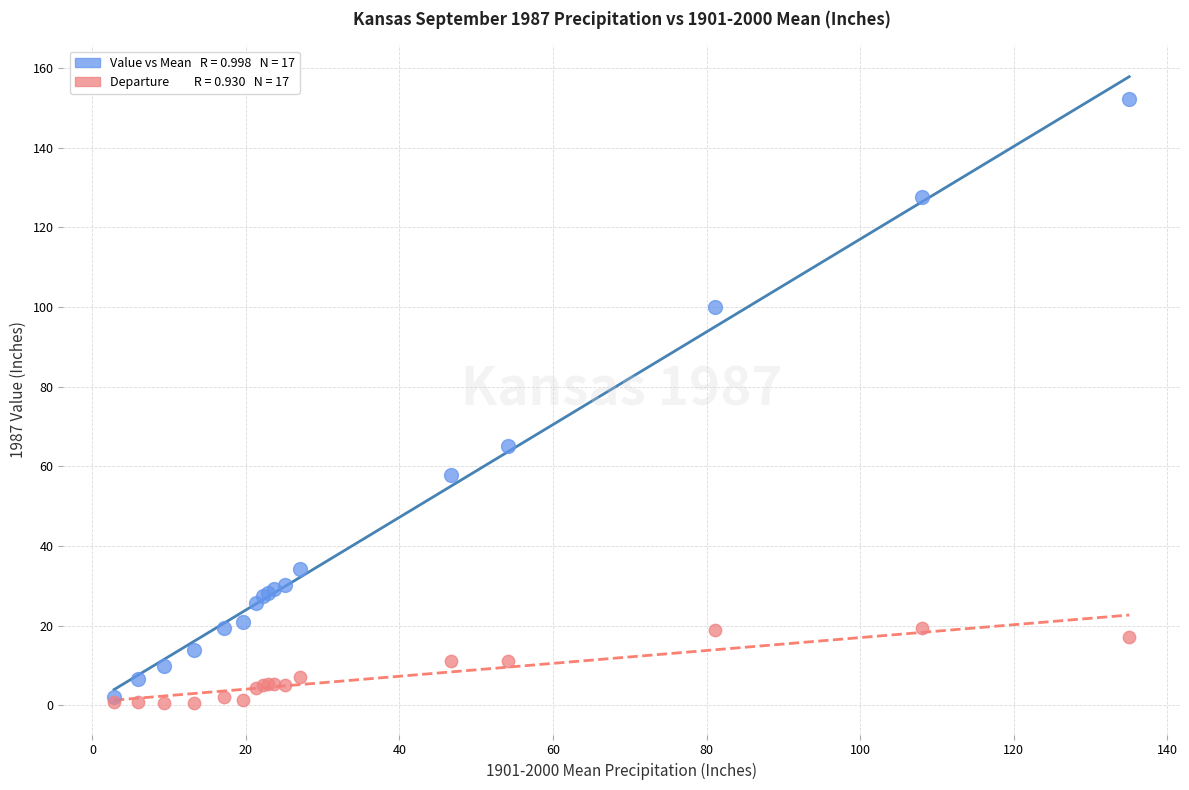

Across all series, what Y value is closest to 76?

65.2